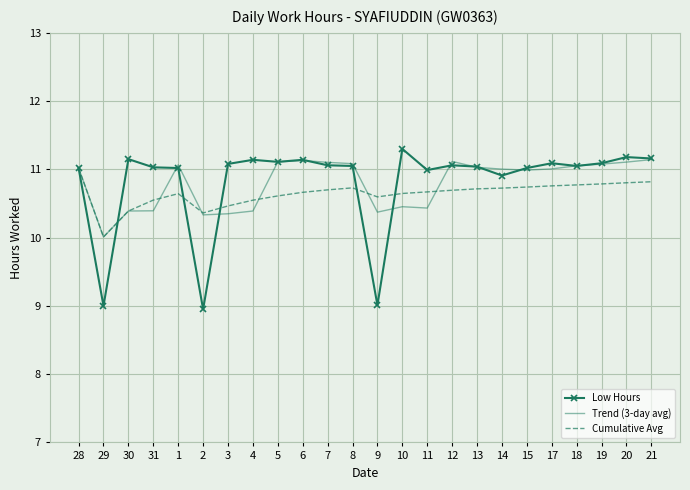

Is the value of Trend (3-day avg) at 4 greater than the value of Cumulative Avg at 28?

No